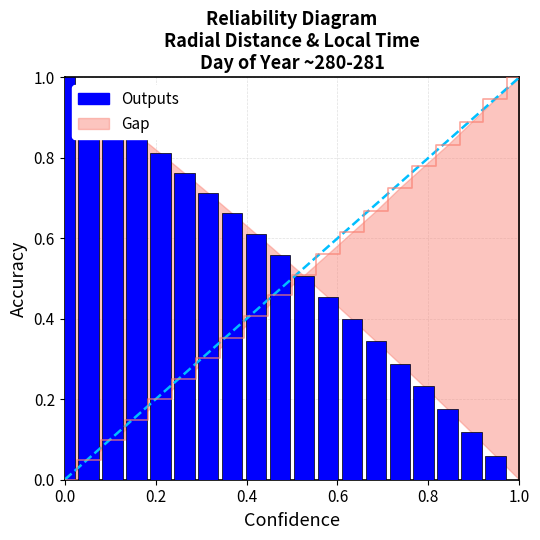

How many bars are there in total?

40